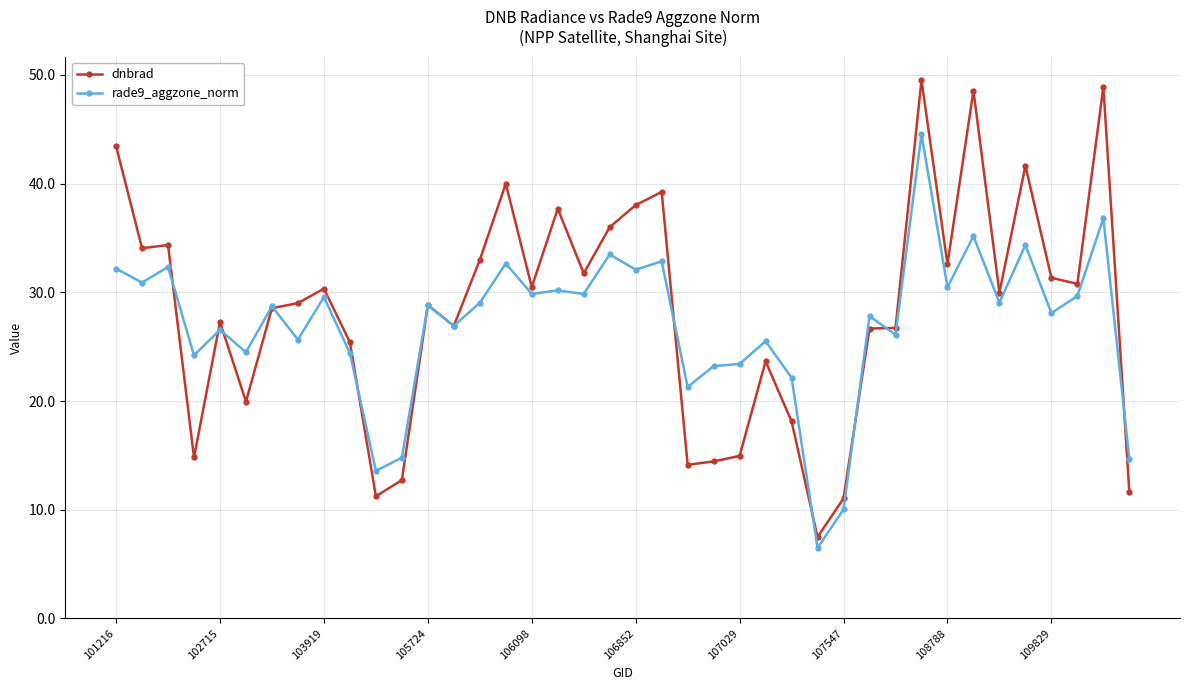

What is the lowest value of the rade9_aggzone_norm series?

6.5